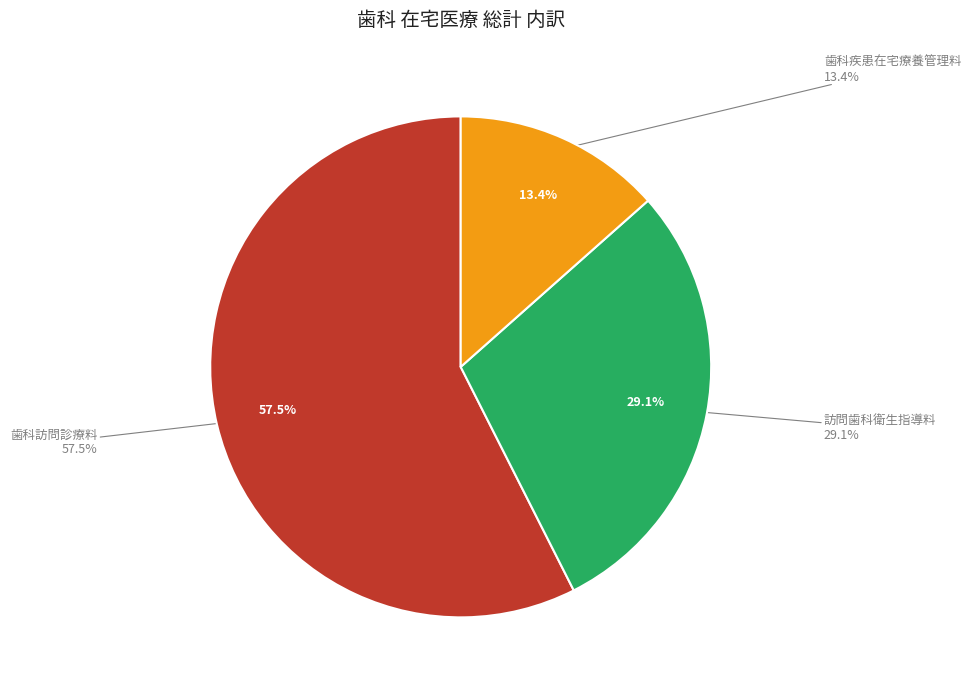

The 歯科疾患在宅療養管理料 slice represents 13% of the pie. True or false?

True